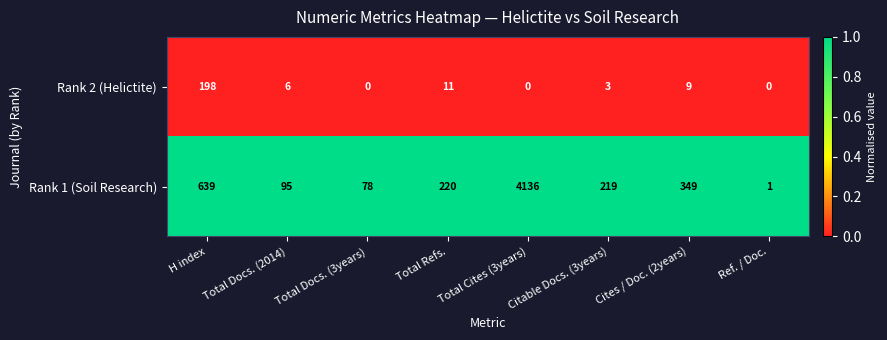

List the series in order of their peak value, highest first.

Rank 1 (Soil Research), Rank 2 (Helictite)